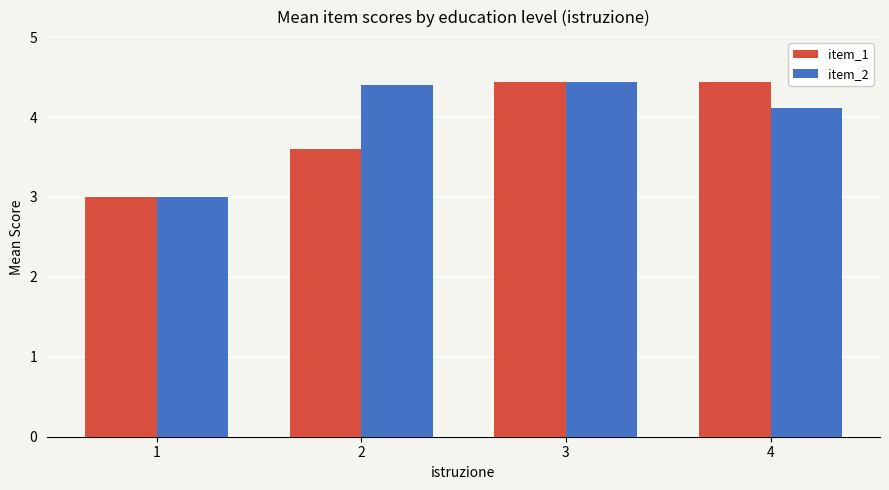

True or false: item_1 has a value of 4.4 at 3.

True